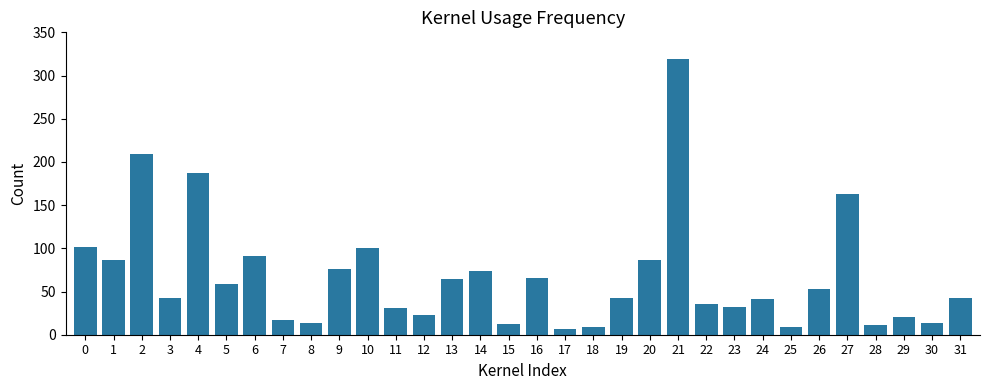

What is the change in value from 3 to 21?

+277